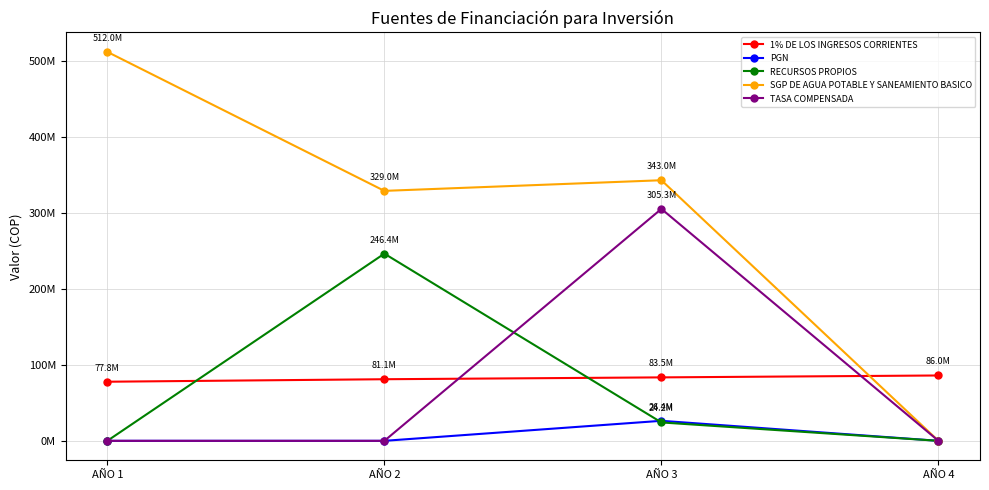

Does the chart have visible grid lines?

Yes